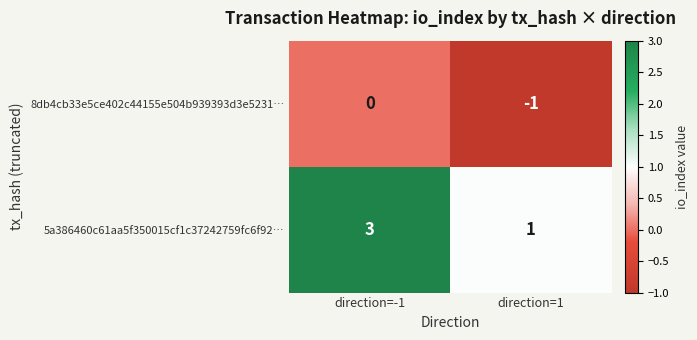

Which series has the widest spread of values?

5a386460c61aa5f350015cf1c37242759fc6f92…